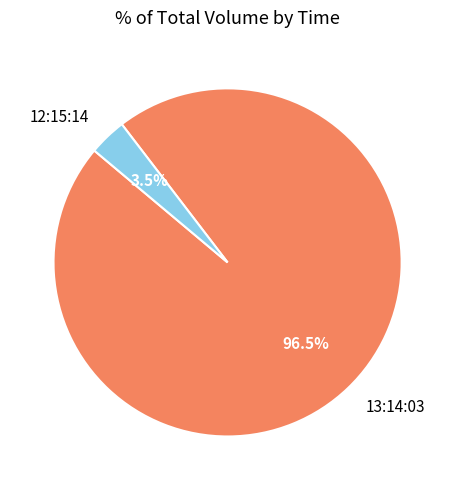

Which category has the smallest portion of the pie?

12:15:14